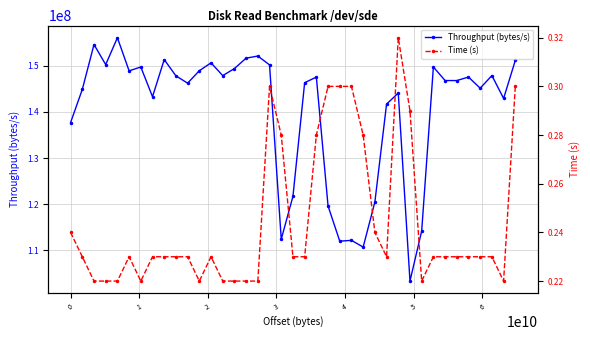

True or false: Throughput (bytes/s) has more than 1 interior local peaks.

True